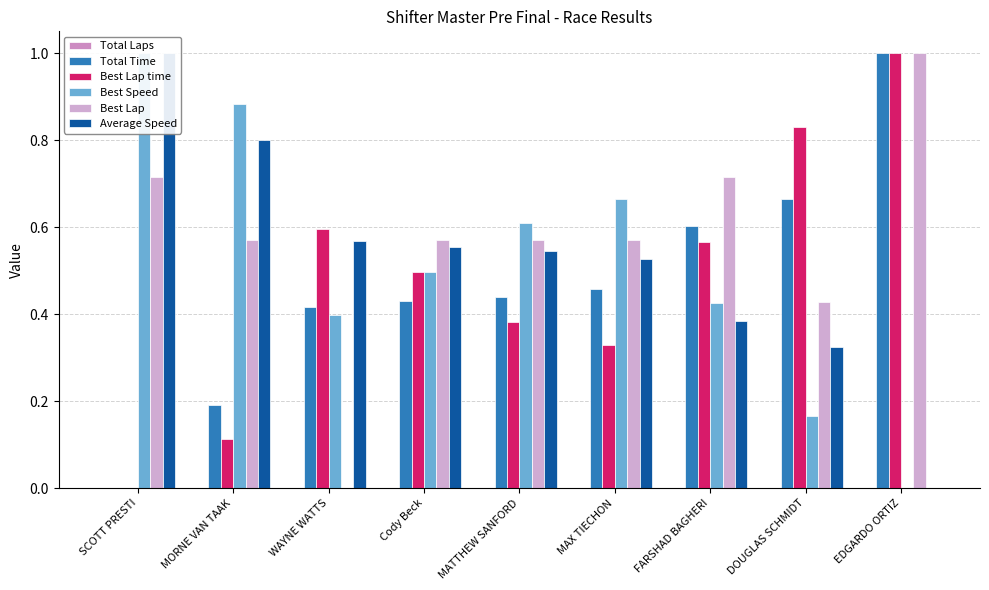

What is the label of the 1st bar from the right?

EDGARDO ORTIZ